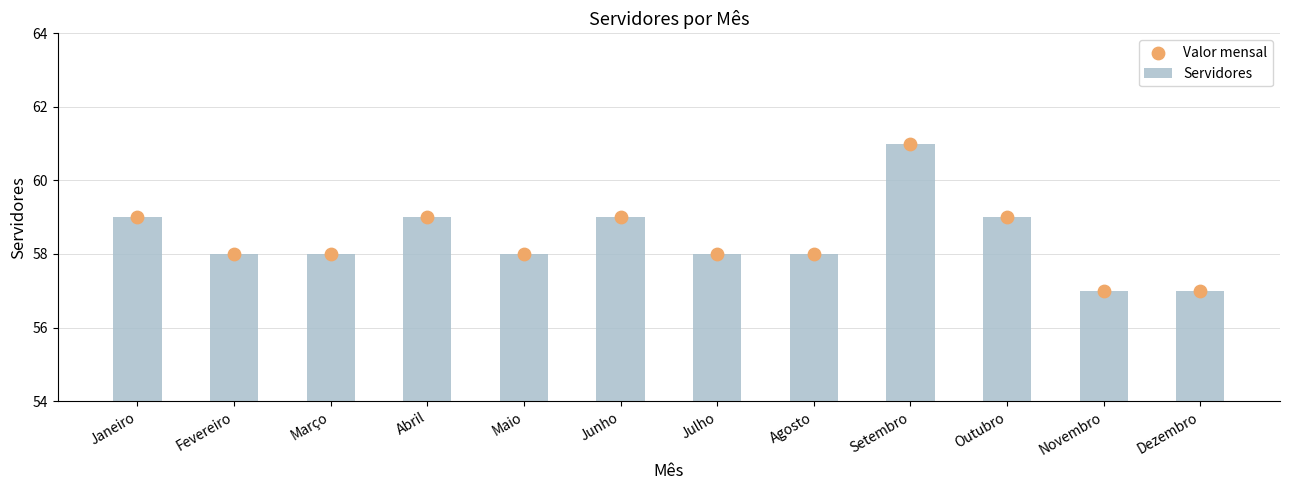

At how many categories does at least one series exceed 60?

1